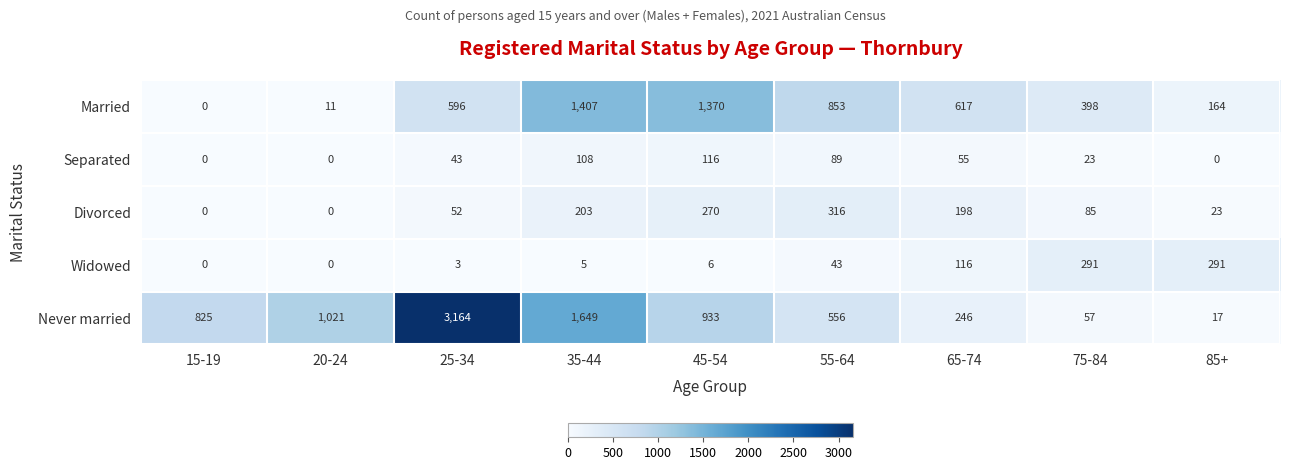

Which series has the widest spread of values?

Never married